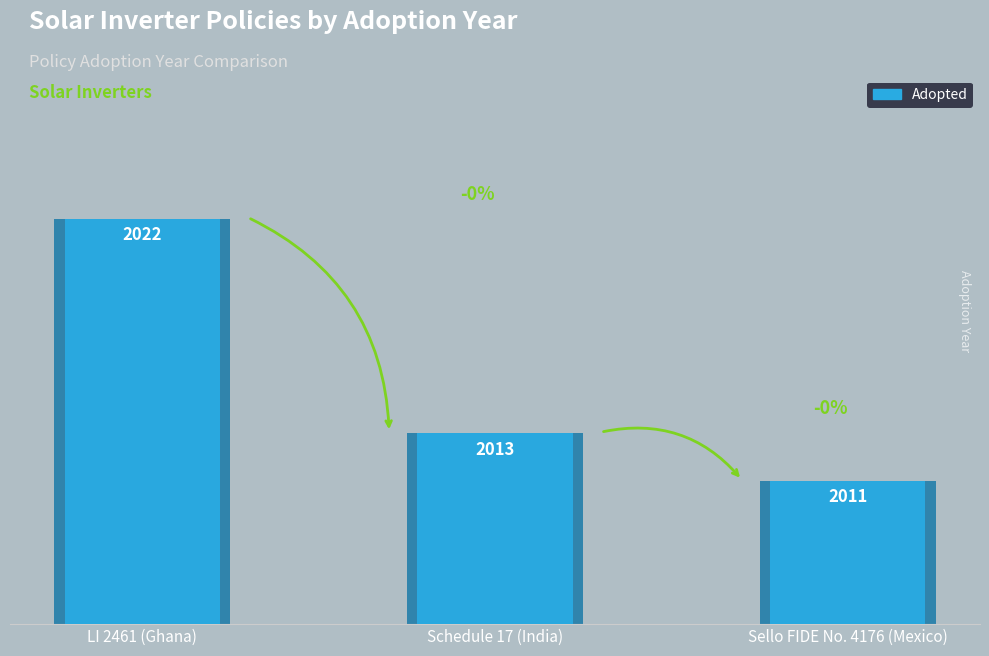

What is the label of the 1st bar from the left?

LI 2461 (Ghana)